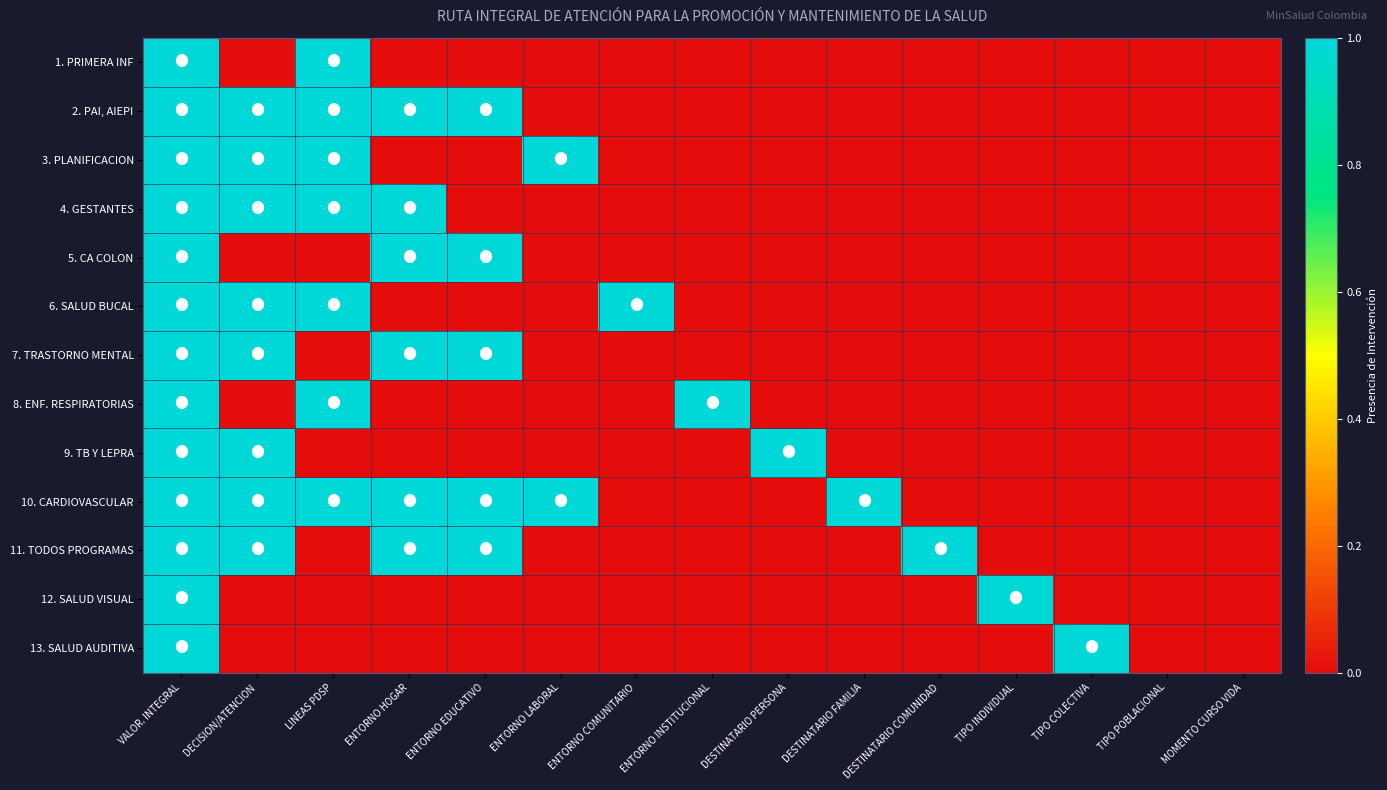

What is the spread (max minus min) of values at ENTORNO EDUCATIVO?

1